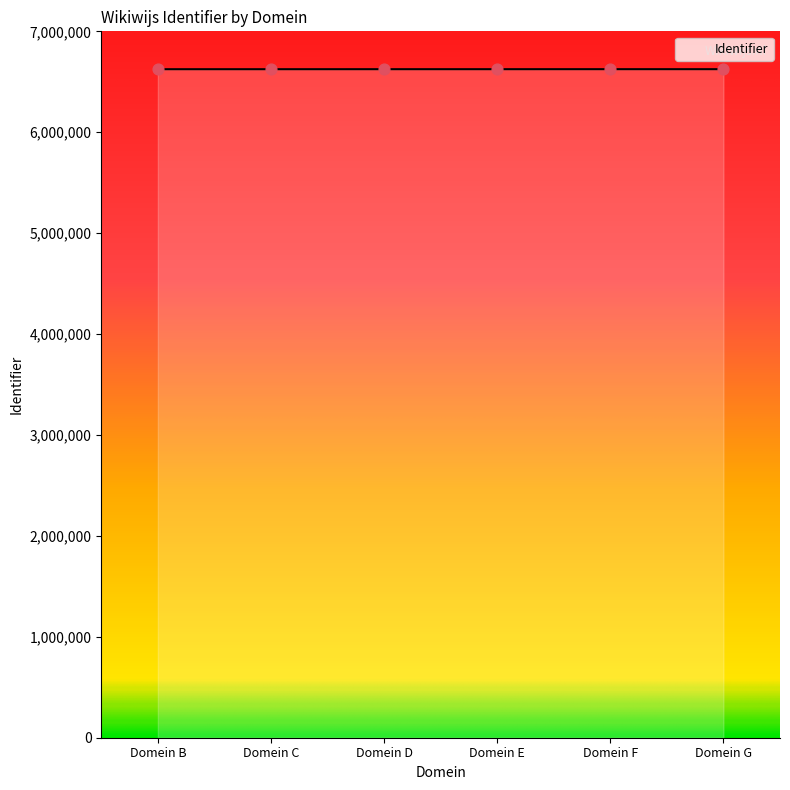

Between Domein B and Domein F, which is larger?

Domein F